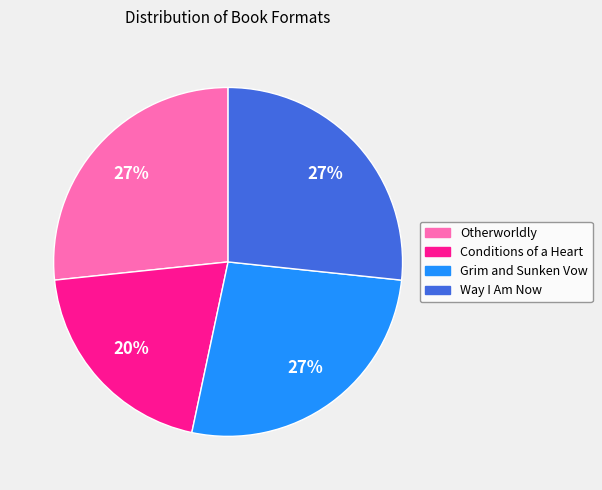

Which has a higher value, Otherworldly or Conditions of a Heart?

Otherworldly